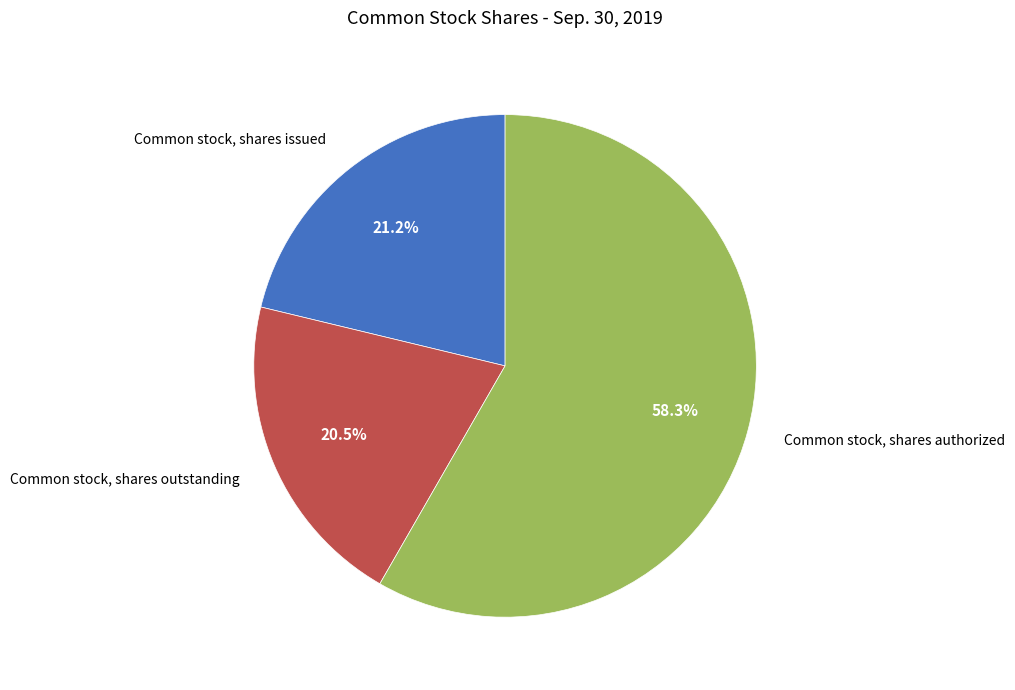

How many segments does this pie chart have?

3